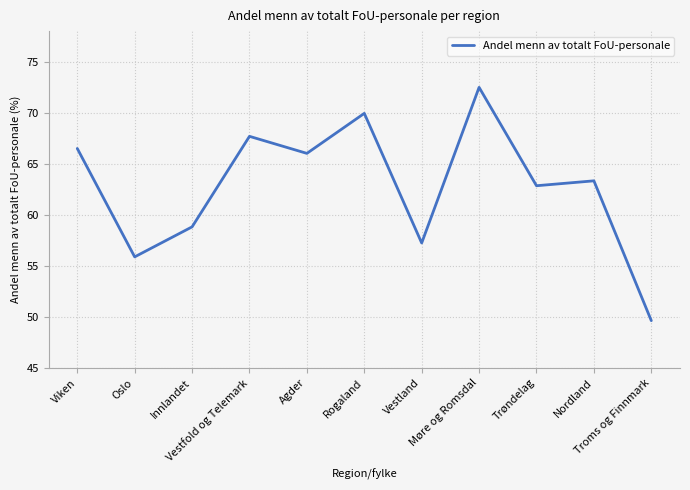

What position from the right is Innlandet?

9